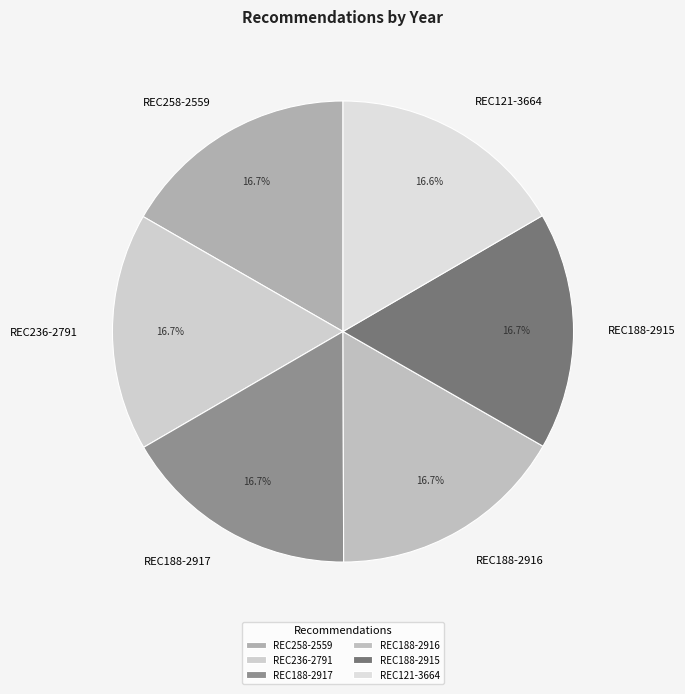

Does REC121-3664 account for over 50% of the chart?

No